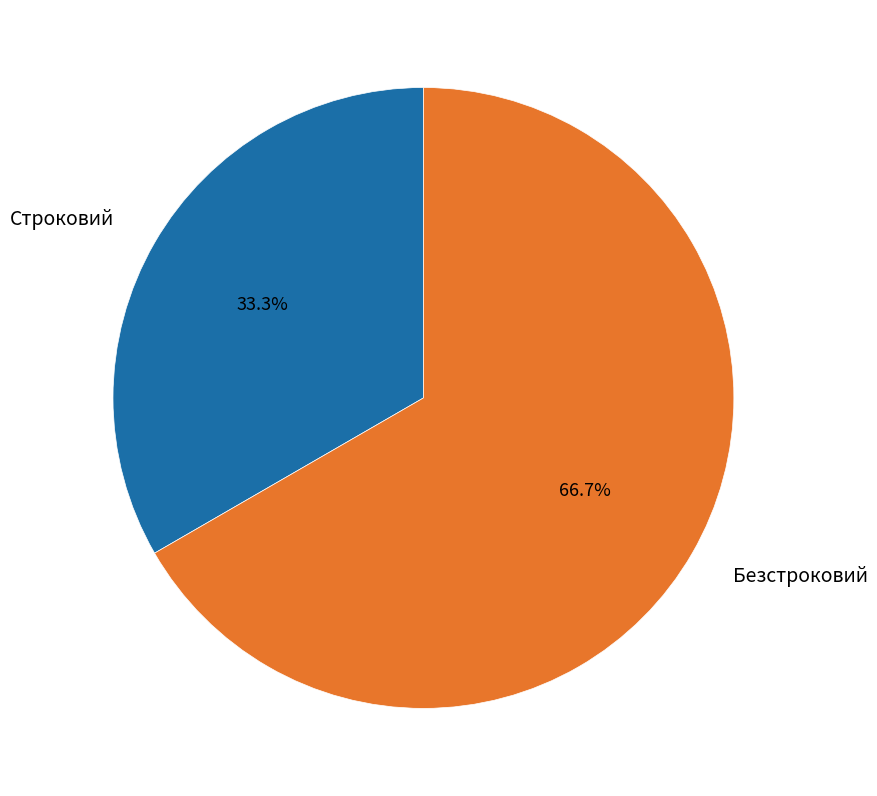

Count the number of slices in the pie.

2